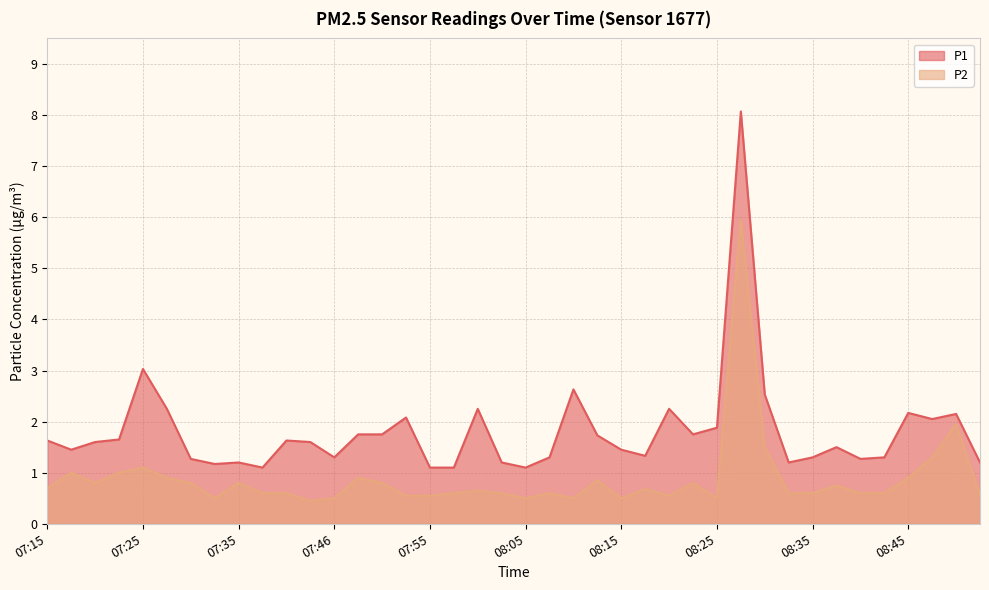

Does the chart have visible grid lines?

Yes